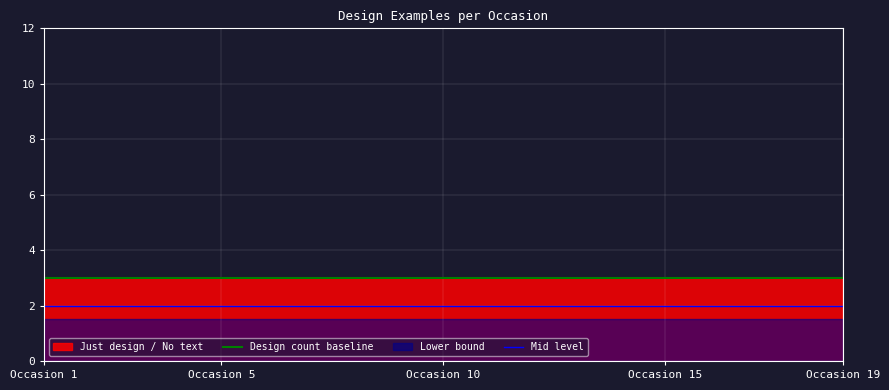

True or false: Design count baseline and Mid level cross at least once.

False